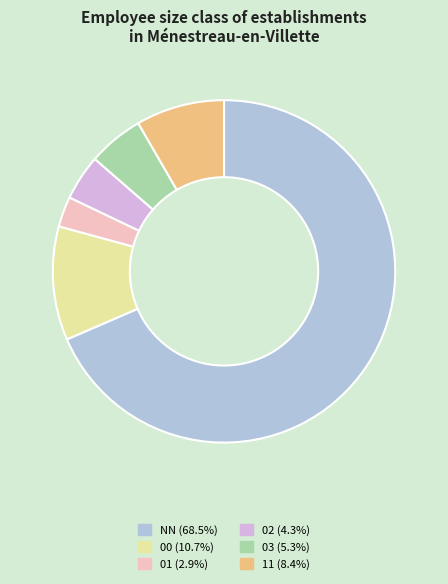

How many slices are in this pie chart?

6